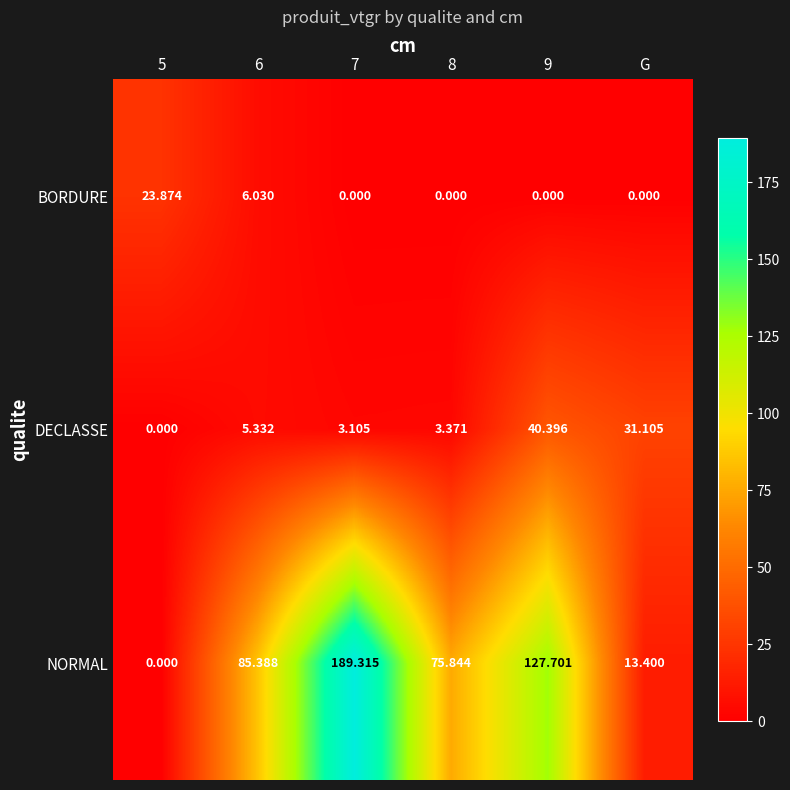

List the series in order of their peak value, lowest first.

BORDURE, DECLASSE, NORMAL